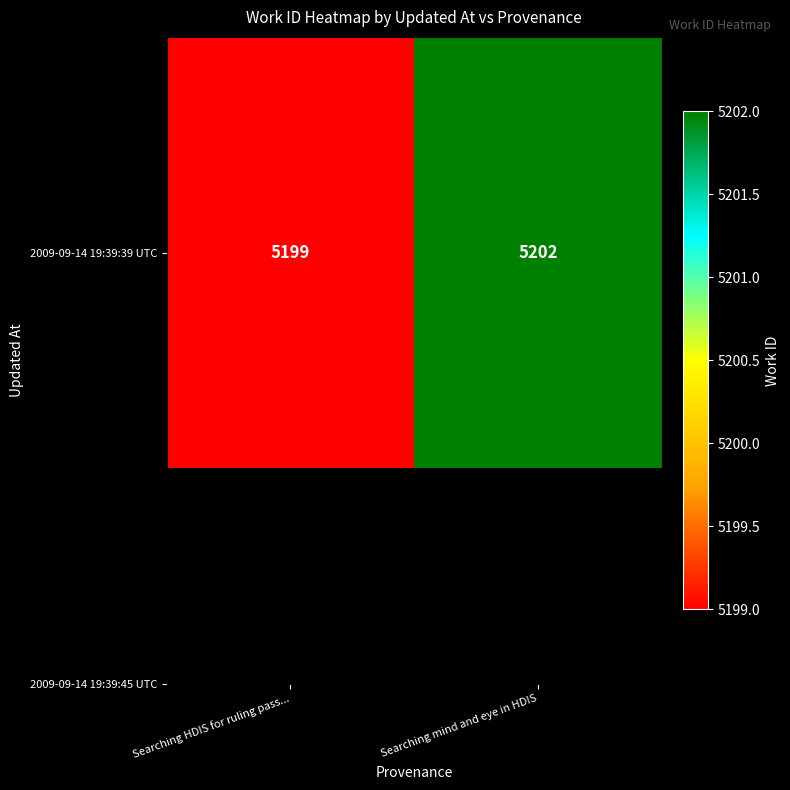

What is the difference between the maximum and minimum values?

3